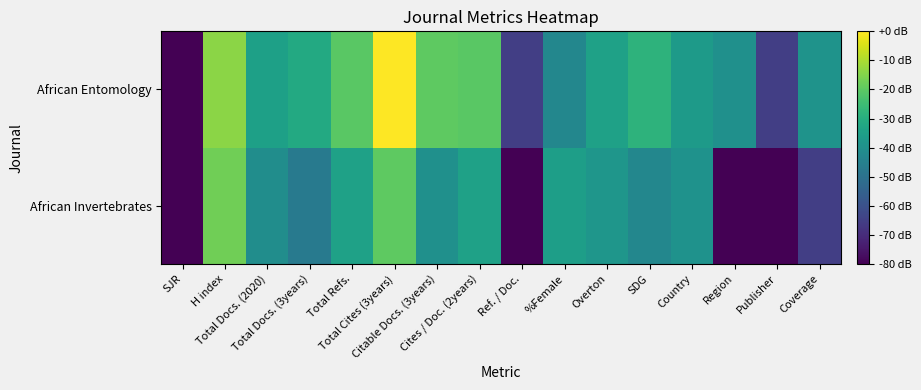

Which has a higher value, Total Docs. (3years) or SJR?

Total Docs. (3years)